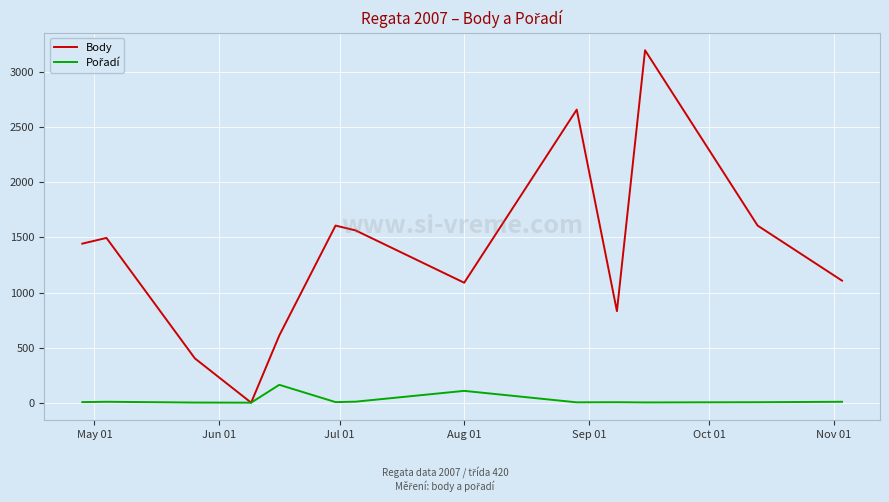

What is the difference between the maximum and second lowest values in the Body series?

2798